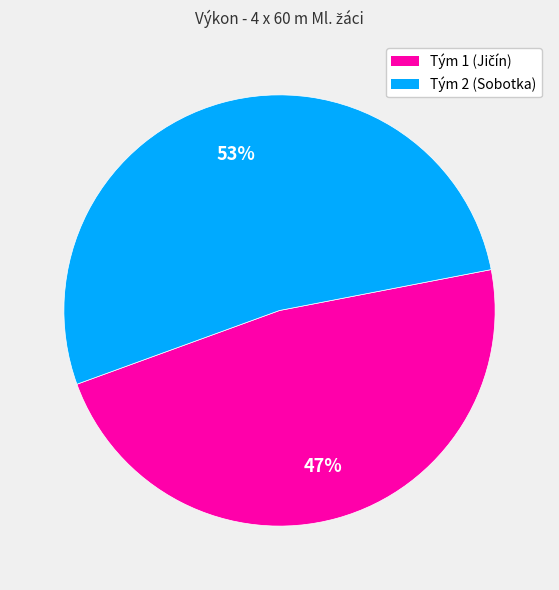

Which slice represents more than half of the pie?

Tým 2 (Sobotka)